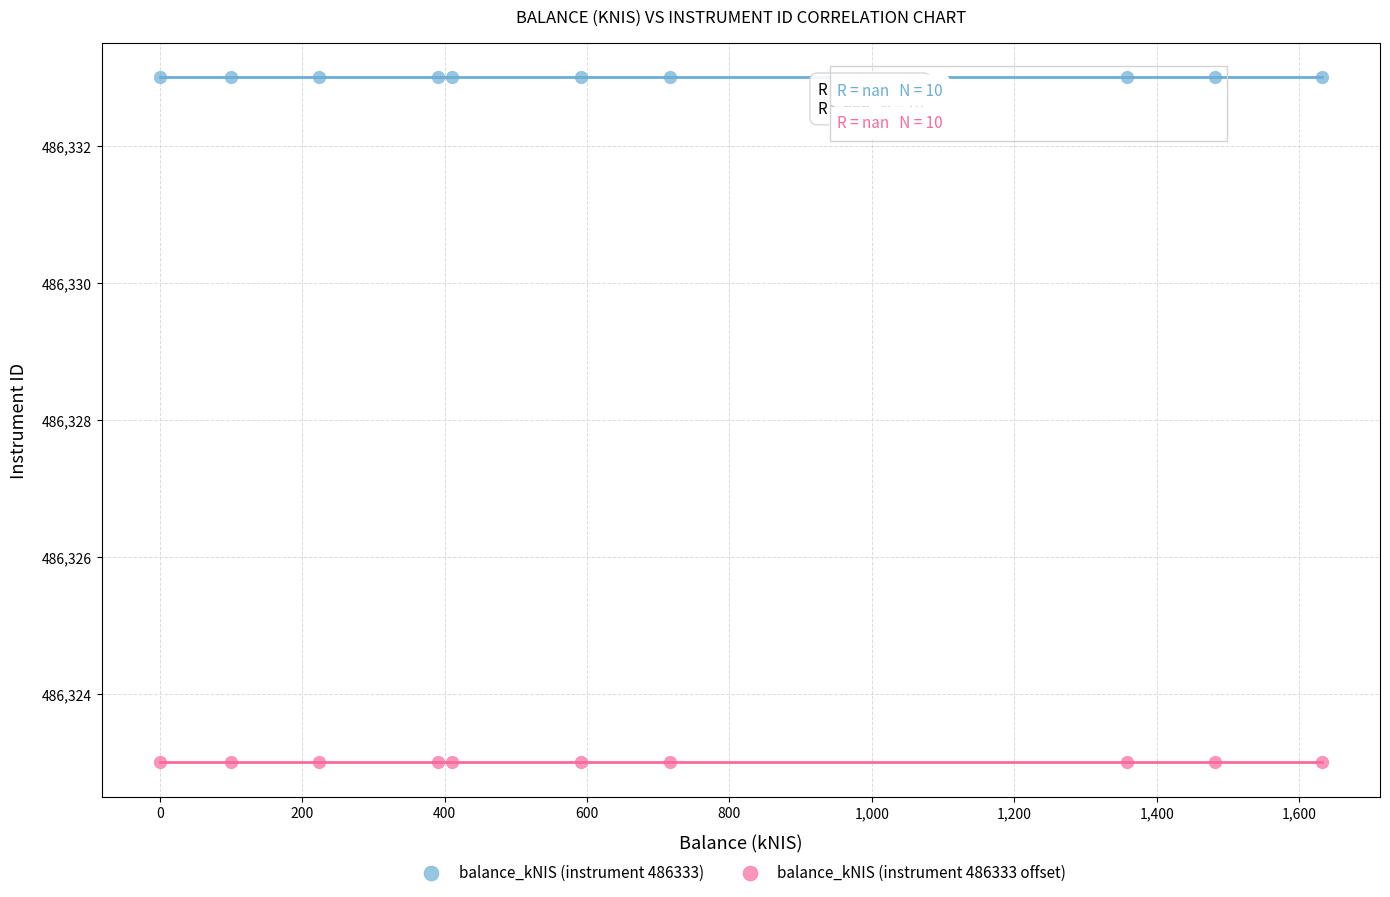

Which series reaches the maximum Y coordinate?

balance_kNIS (instrument 486333)